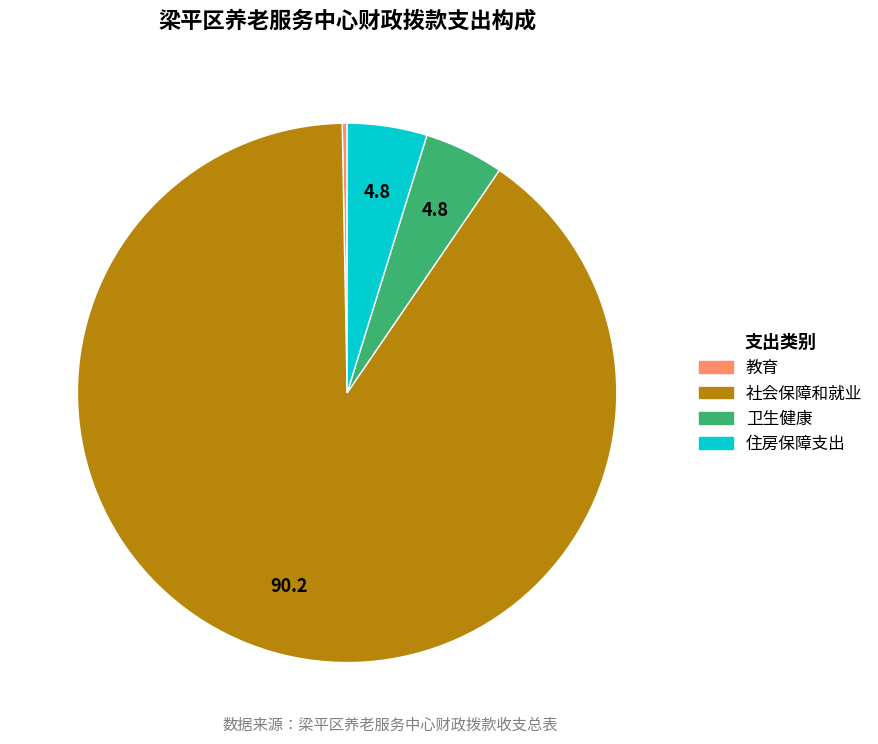

Is there a majority slice in this chart?

Yes